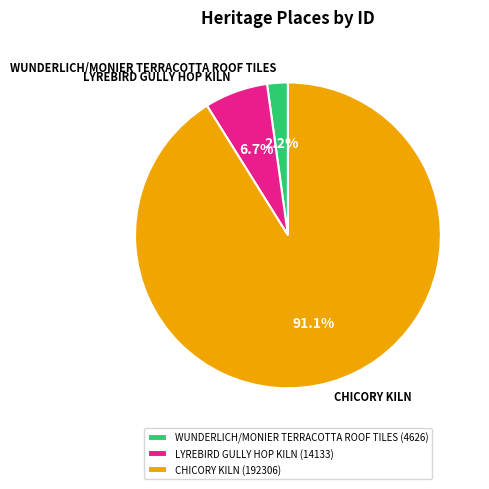

Is WUNDERLICH/MONIER TERRACOTTA ROOF TILES the majority of the pie?

No